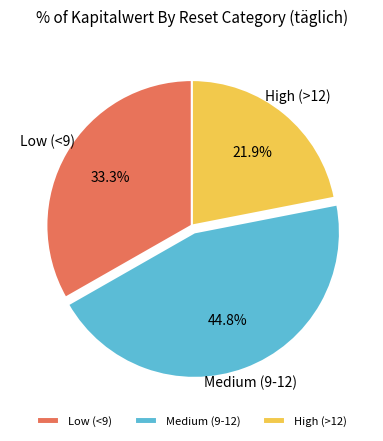

Which category has the smallest portion of the pie?

High (>12)